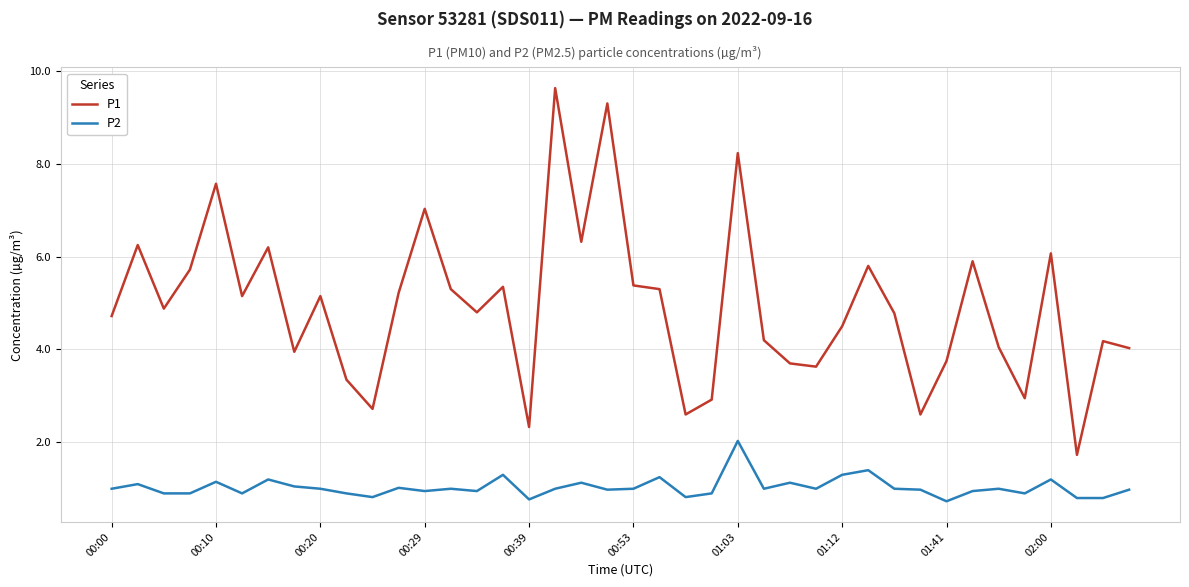

How many lines are shown in the chart?

2